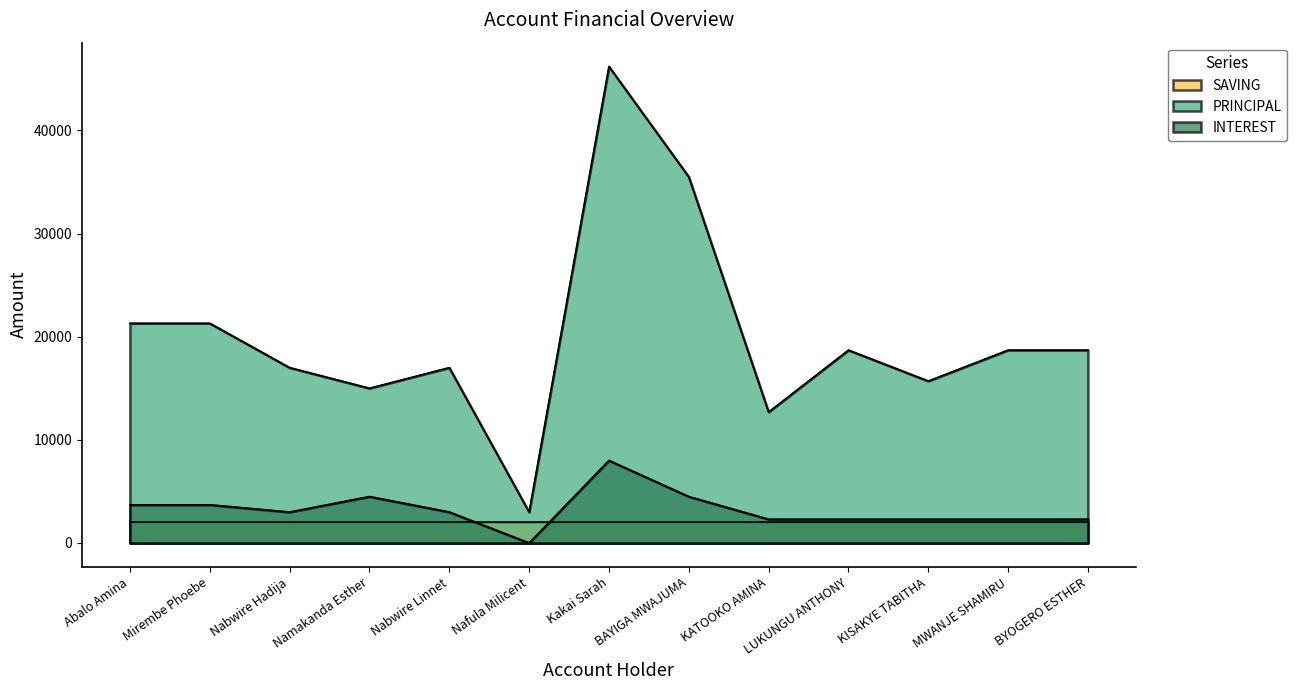

At which category does PRINCIPAL reach its first local valley?

Namakanda Esther